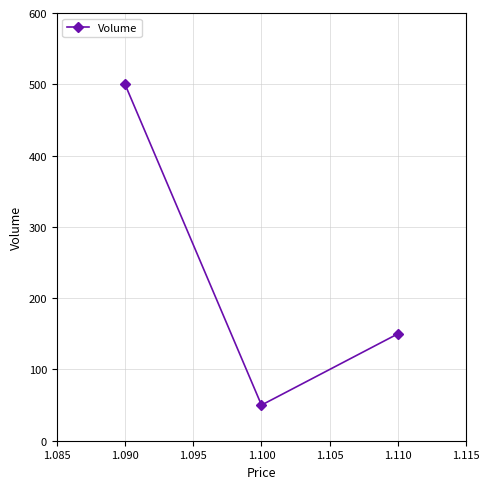

Count the number of categories in the chart.

3